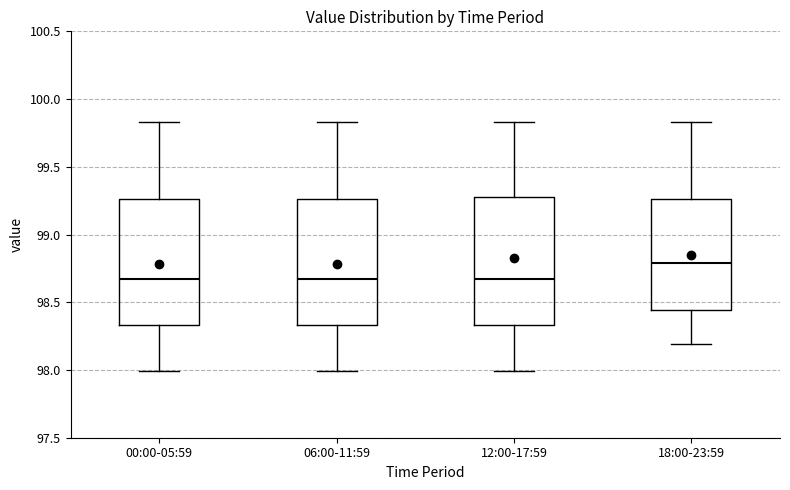

Which box's median line is the highest?

18:00-23:59